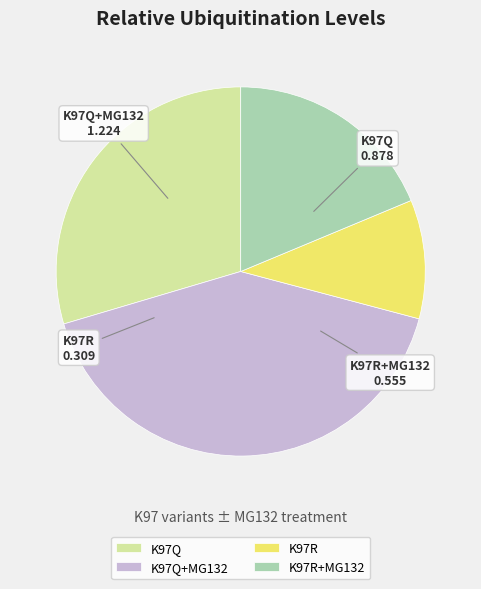

How many segments does this pie chart have?

4